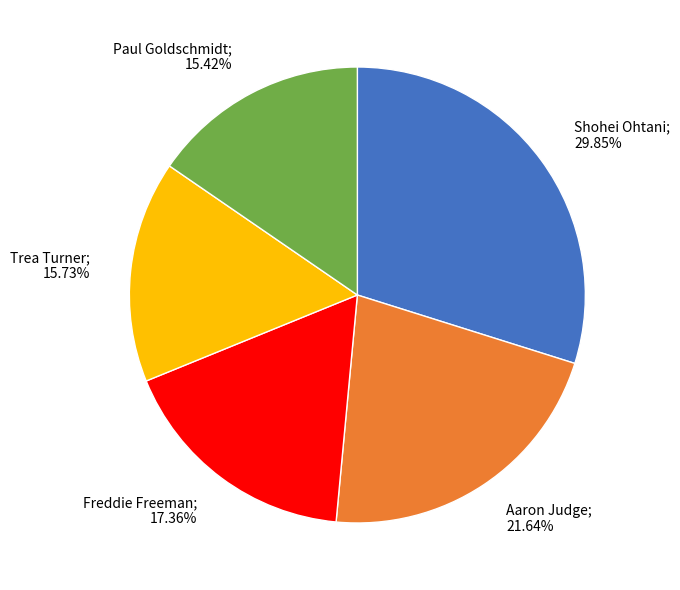

Does Aaron Judge account for over 50% of the chart?

No